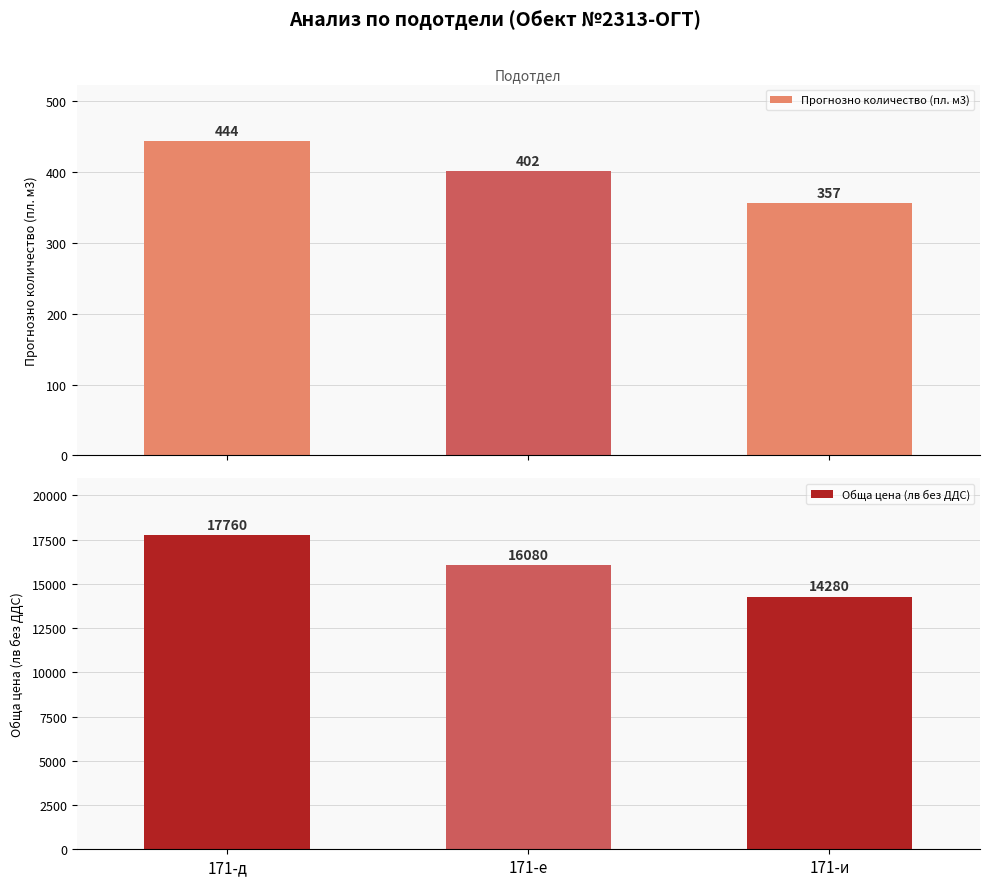

Reading left to right, transcribe all the data shown in this chart.

Прогнозно количество (пл. м3): 444	402	357
Обща цена (лв без ДДС): 17760	16080	14280